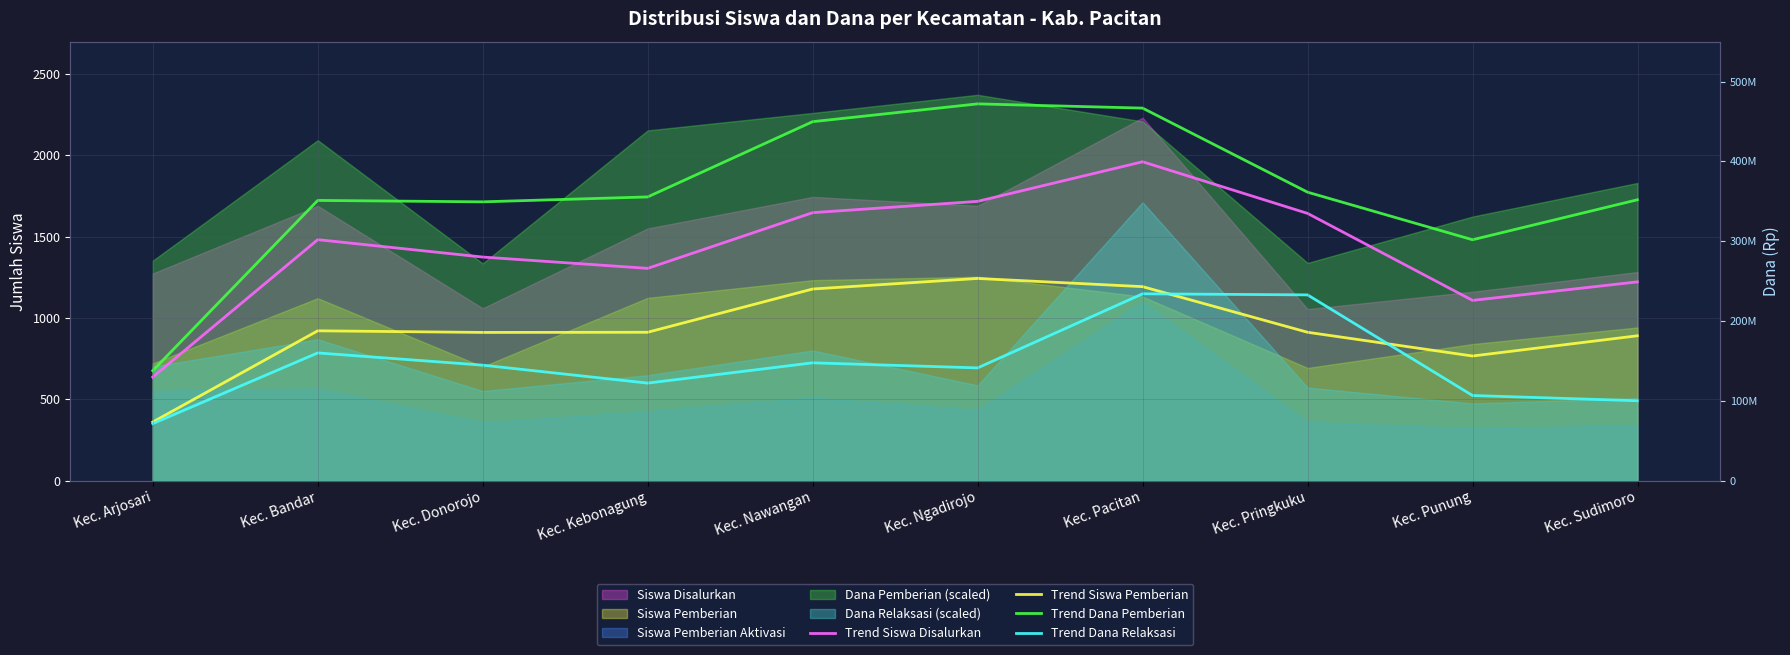

What is the label of the 6th point from the left?

Kec. Ngadirojo